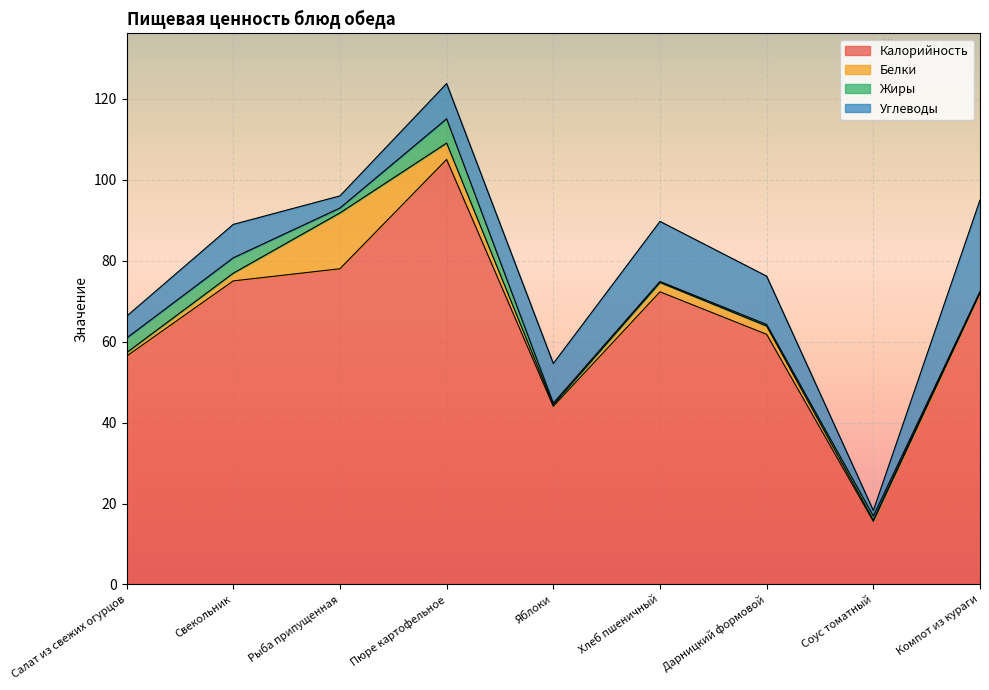

Reading left to right, extract all data points from this chart.

Калорийность: Салат из свежих огурцов=56.4	Свекольник=75.0	Рыба припущенная=78.0	Пюре картофельное=105.0	Яблоки=44.0	Хлеб пшеничный=72.3	Дарницкий формовой=61.8	Соус томатный=15.6	Компот из кураги=72.0
Белки: Салат из свежих огурцов=0.9	Свекольник=1.9	Рыба припущенная=13.8	Пюре картофельное=4.0	Яблоки=0.4	Хлеб пшеничный=2.3	Дарницкий формовой=2.0	Соус томатный=0.3	Компот из кураги=0.3
Жиры: Салат из свежих огурцов=3.6	Свекольник=3.8	Рыба припущенная=1.2	Пюре картофельное=6.0	Яблоки=0.4	Хлеб пшеничный=0.2	Дарницкий формовой=0.4	Соус томатный=1.0	Компот из кураги=0.0
Углеводы: Салат из свежих огурцов=5.4	Свекольник=8.3	Рыба припущенная=3.0	Пюре картофельное=8.7	Яблоки=9.8	Хлеб пшеничный=14.8	Дарницкий формовой=11.9	Соус томатный=1.4	Компот из кураги=22.7